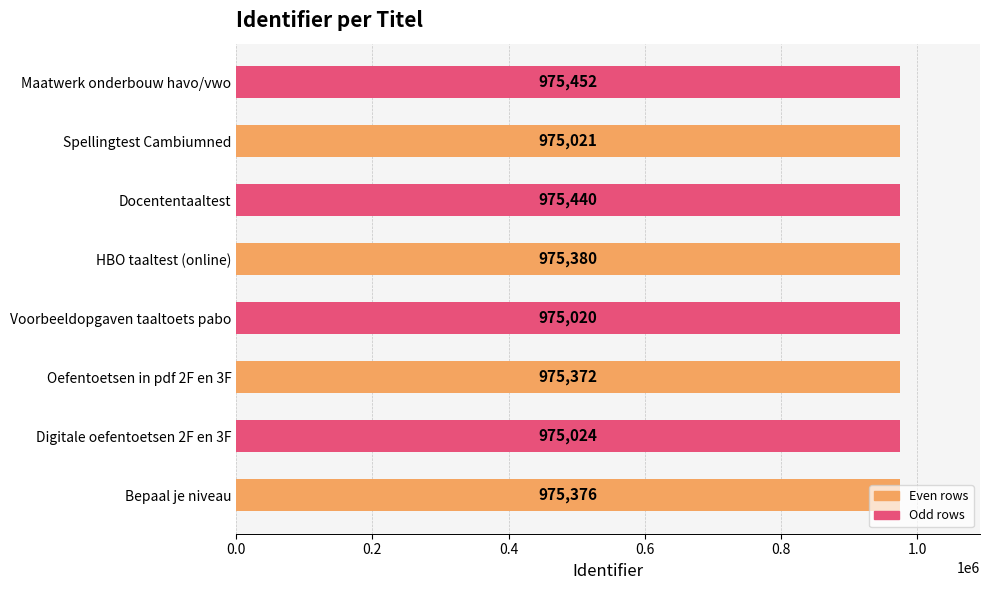

List the labels in order of value, largest first.

Maatwerk onderbouw havo/vwo, Docententaaltest, HBO taaltest (online), Bepaal je niveau, Oefentoetsen in pdf 2F en 3F, Digitale oefentoetsen 2F en 3F, Spellingtest Cambiumned, Voorbeeldopgaven taaltoets pabo